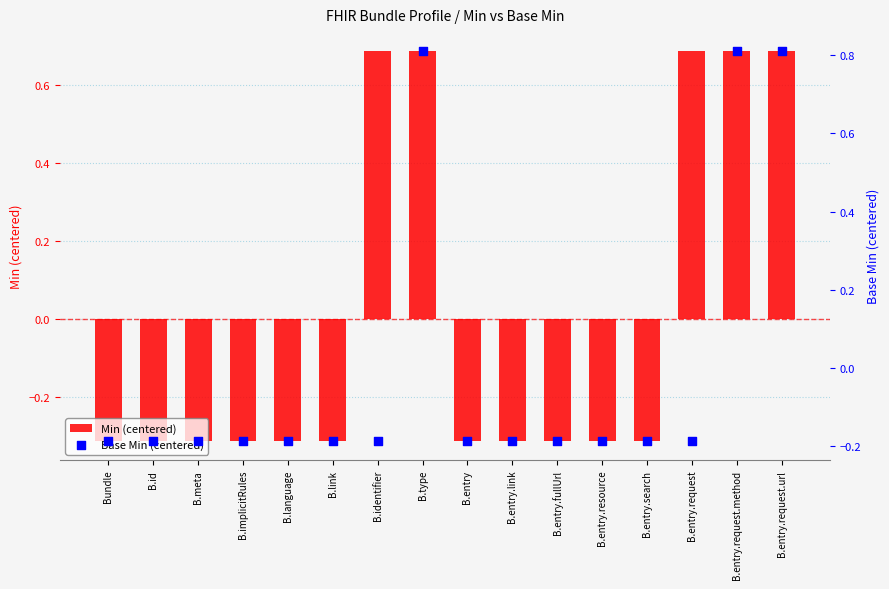

At how many categories does at least one series exceed 0?

5